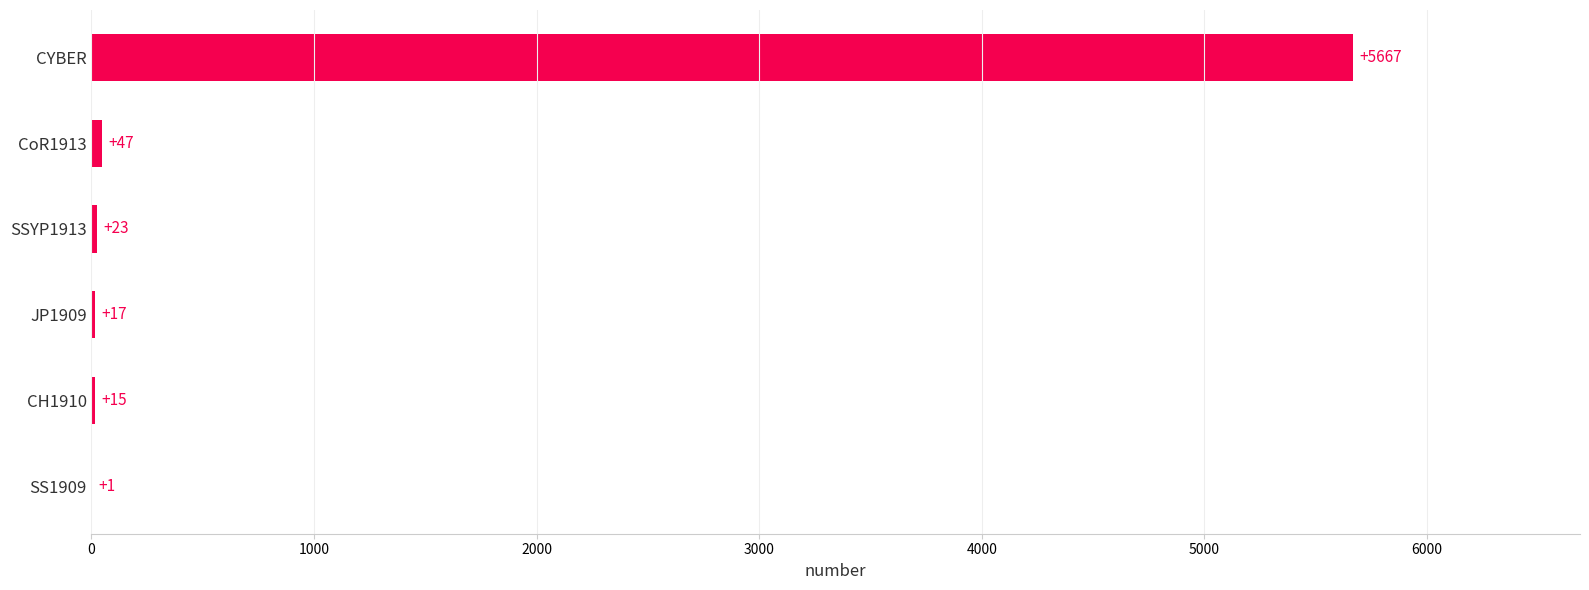

At which category does the chart reach its peak across all series?

CYBER